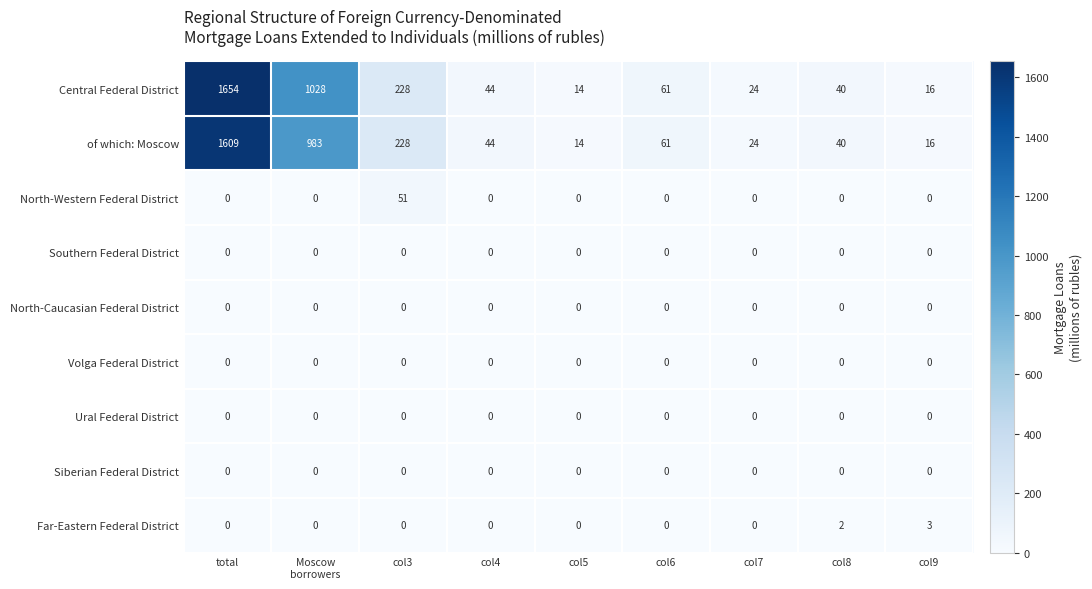

The Central Federal District series shows 40 at col8. True or false?

True